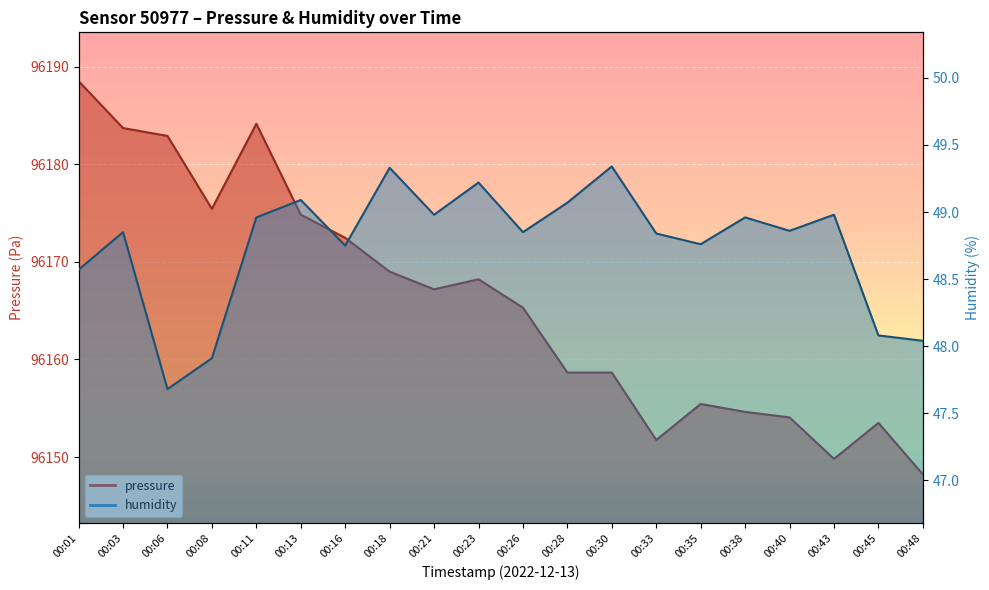

Reading left to right, transcribe all the data shown in this chart.

pressure: 96188.5	96183.7	96182.9	96175.4	96184.2	96174.8	96172.5	96169.0	96167.2	96168.2	96165.3	96158.7	96158.7	96151.8	96155.4	96154.6	96154.1	96149.8	96153.5	96148.2
humidity: 48.6	48.9	47.7	47.9	49.0	49.1	48.8	49.3	49.0	49.2	48.9	49.1	49.3	48.8	48.8	49.0	48.9	49.0	48.1	48.0